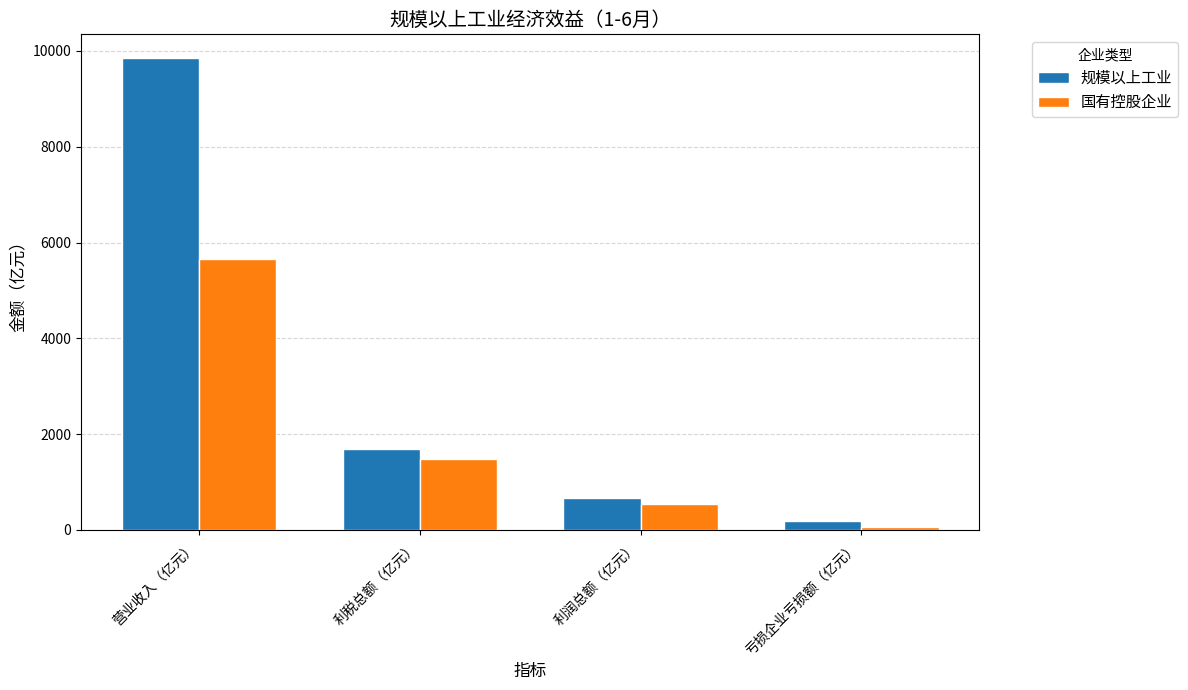

Rank the series at 营业收入（亿元） from highest to lowest value.

规模以上工业, 国有控股企业